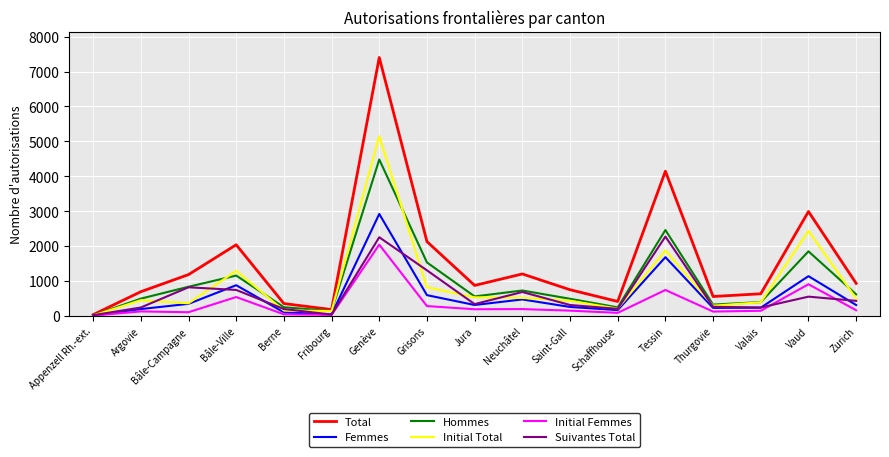

Which series has the largest range (max minus min)?

Total